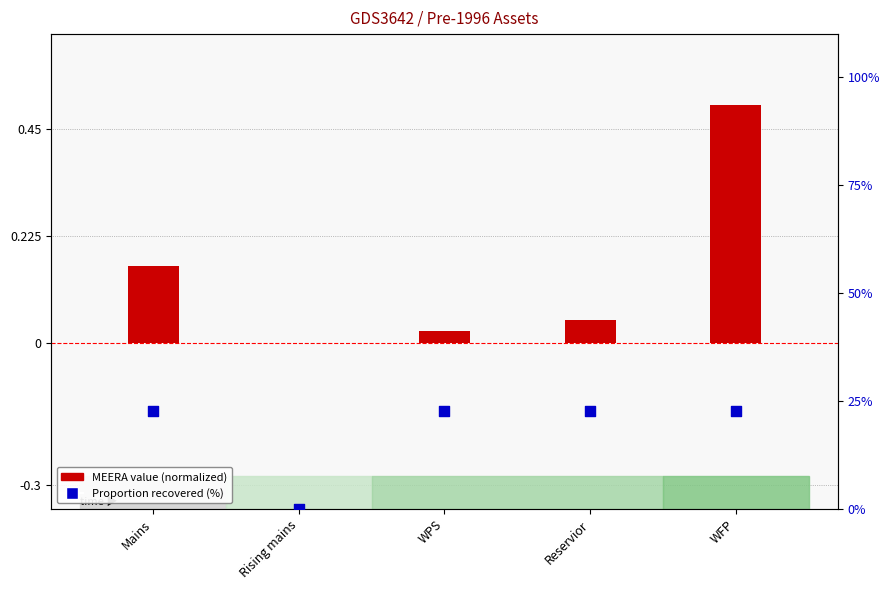

What are all the series names shown in the legend?

MEERA value (normalized), Proportion recovered (%)